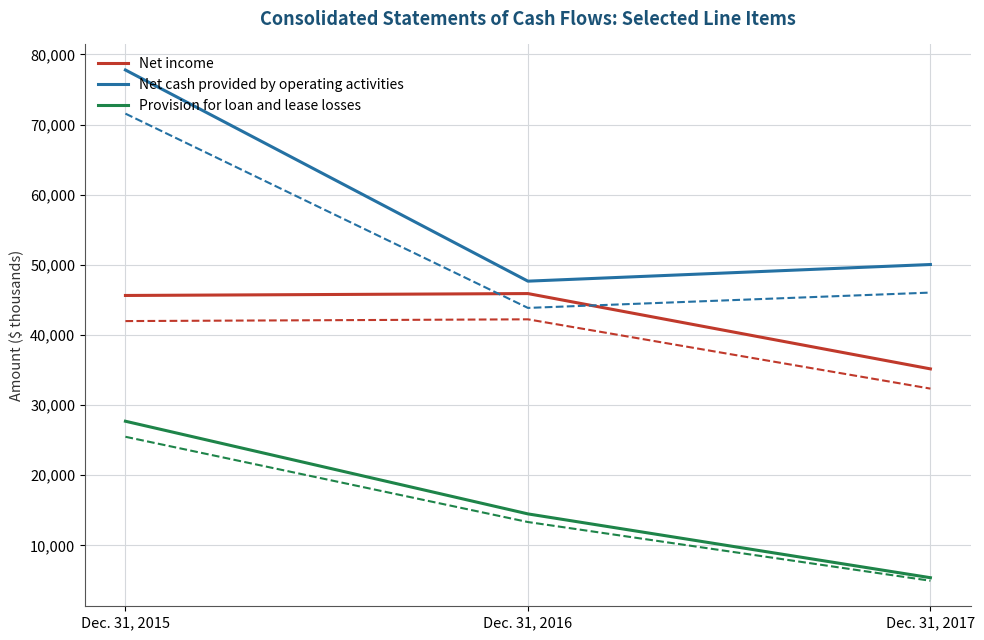

At which category is the sum across all series the highest?

Dec. 31, 2015